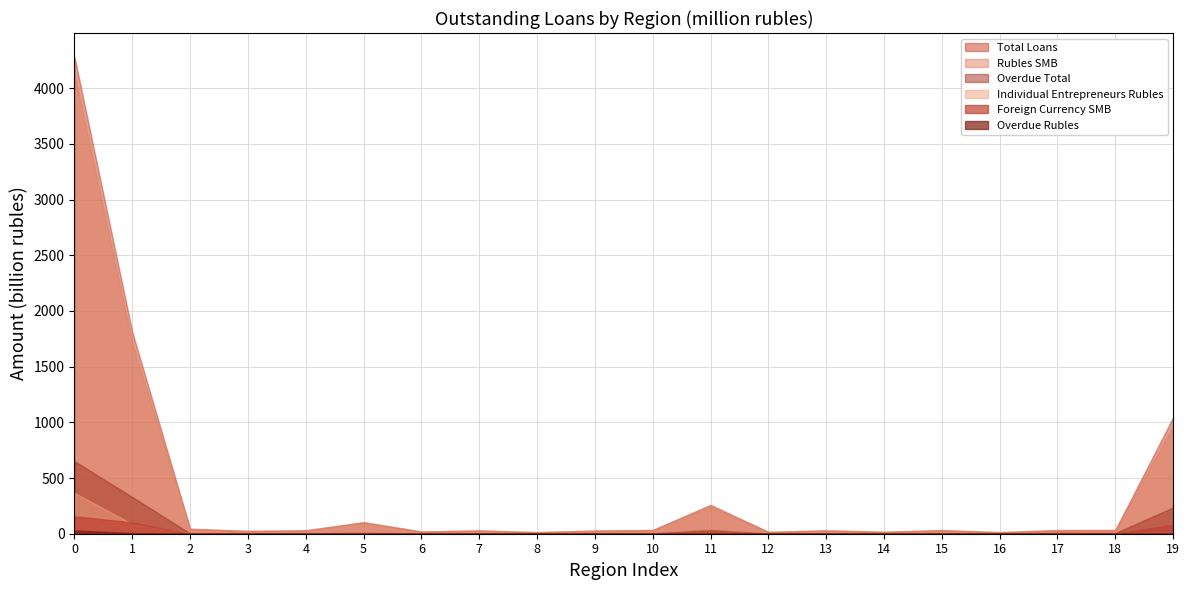

What is the average value of the Overdue Total series?

65.5